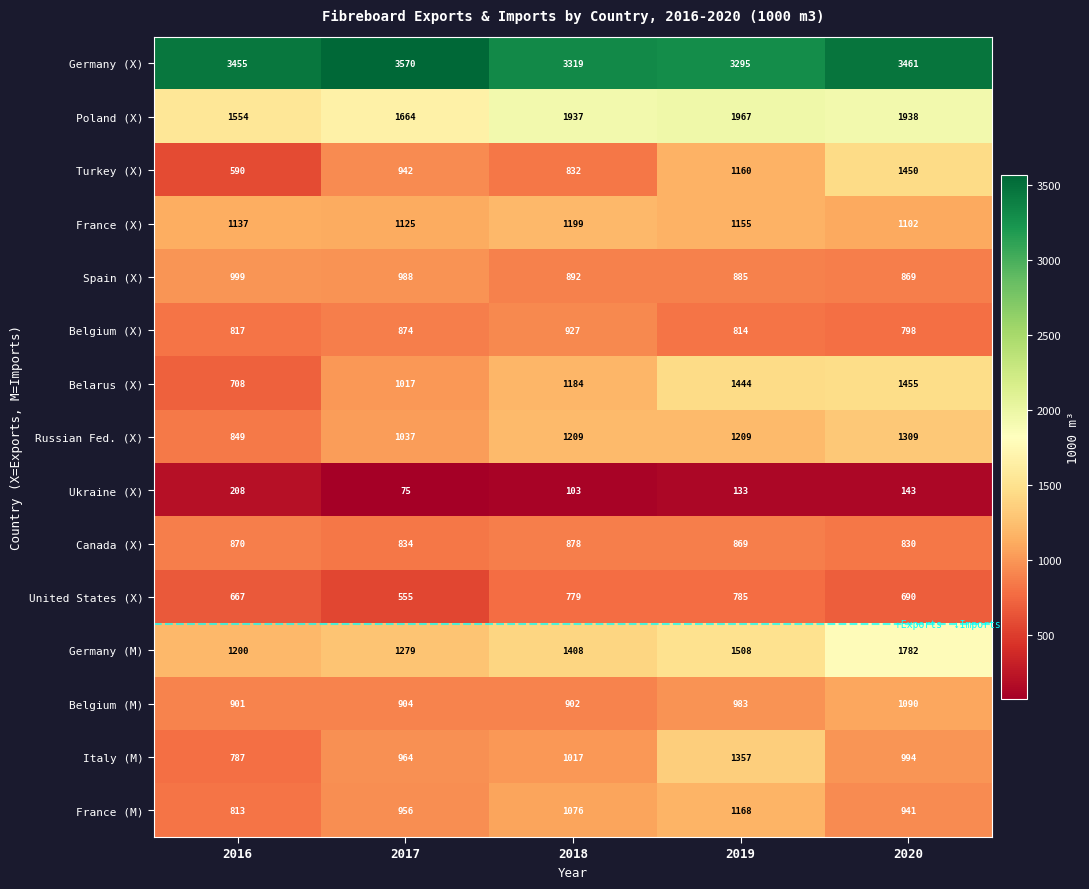

True or false: Ukraine (X) has a value of 75 at 2017.

True